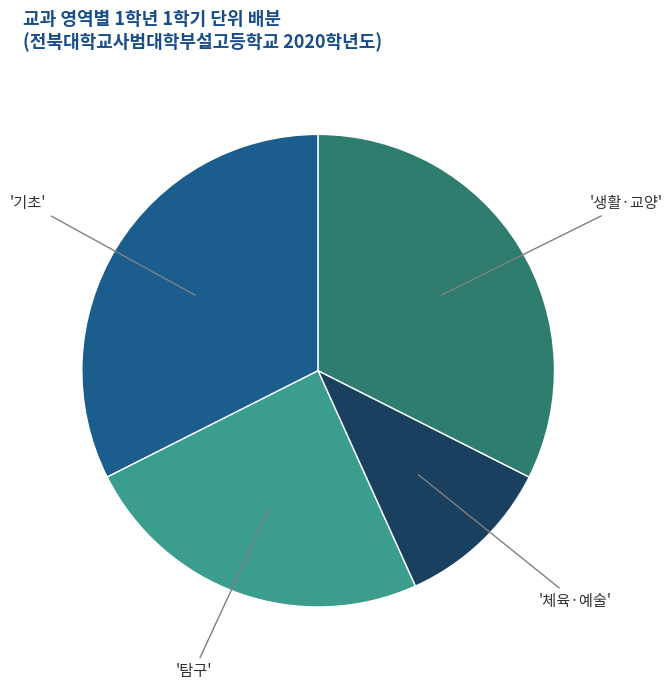

Does any single category account for the majority?

No